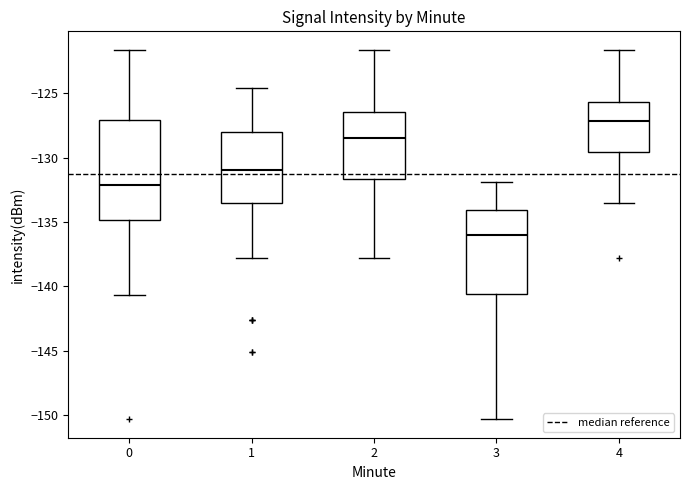

Reading left to right, read every box against the y-axis: the position of its median line, the range the box covers, and the ends of its whiskers. The values are not printed on the chart, so give them approximately, as read against the axis.

0: median -132.0, box -135.0 to -127.0, whiskers -140.5 to -121.5
1: median -131.0, box -133.5 to -128.0, whiskers -138.0 to -124.5
2: median -128.5, box -131.5 to -126.5, whiskers -138.0 to -121.5
3: median -136.0, box -140.5 to -134.0, whiskers -150.5 to -132.0
4: median -127.0, box -129.5 to -125.5, whiskers -133.5 to -121.5